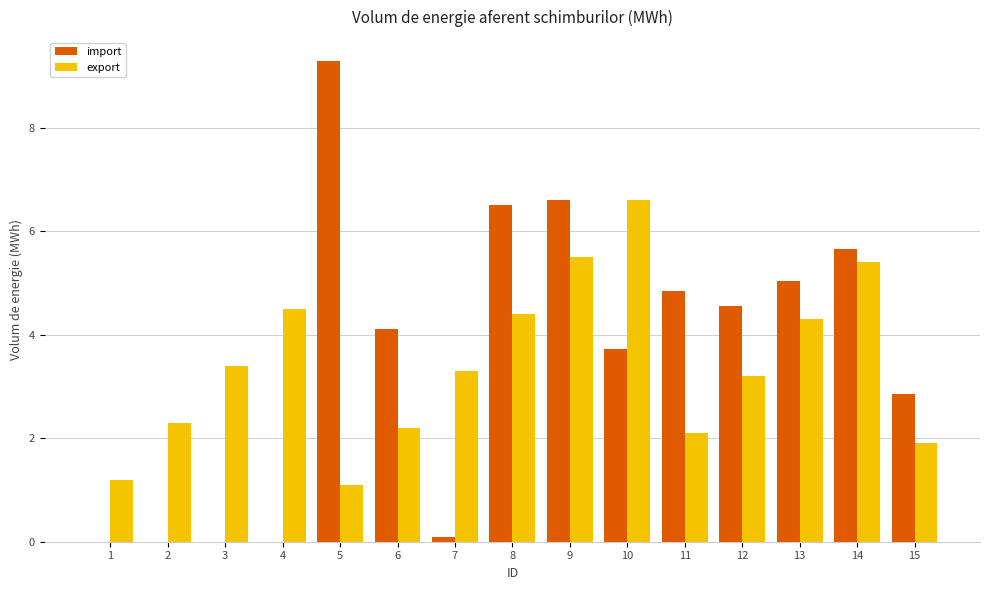

Reading left to right, list all the values displayed in this chart.

import: 0.0	0.0	0.0	0.0	9.3	4.1	0.1	6.5	6.6	3.7	4.8	4.6	5.0	5.7	2.9
export: 1.2	2.3	3.4	4.5	1.1	2.2	3.3	4.4	5.5	6.6	2.1	3.2	4.3	5.4	1.9